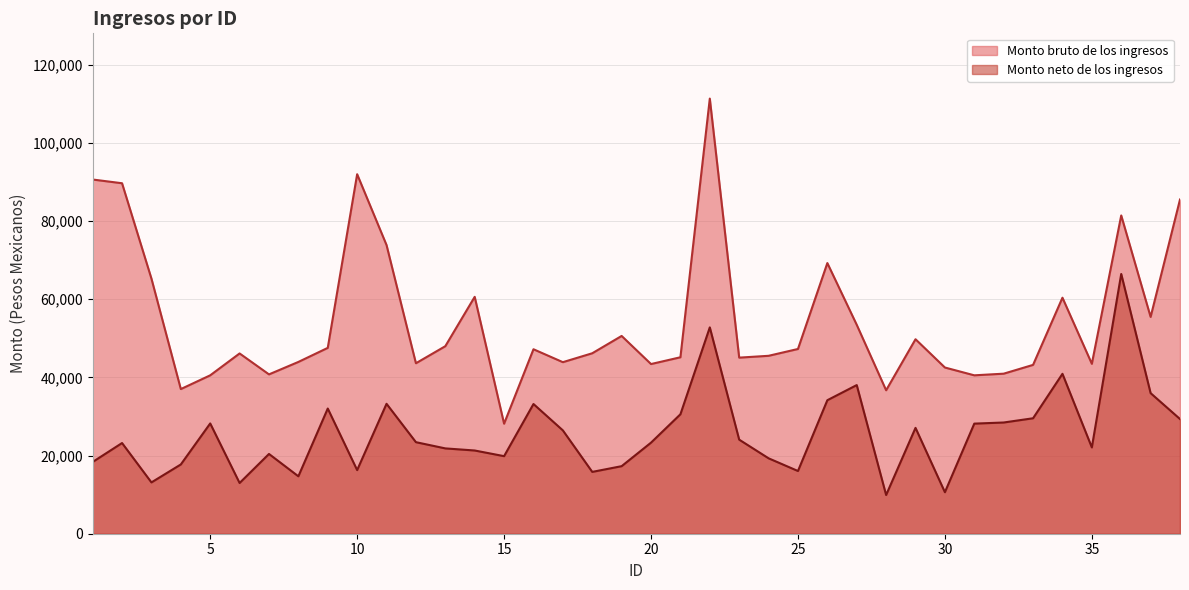

Which has a higher value, 15 or 9?

9